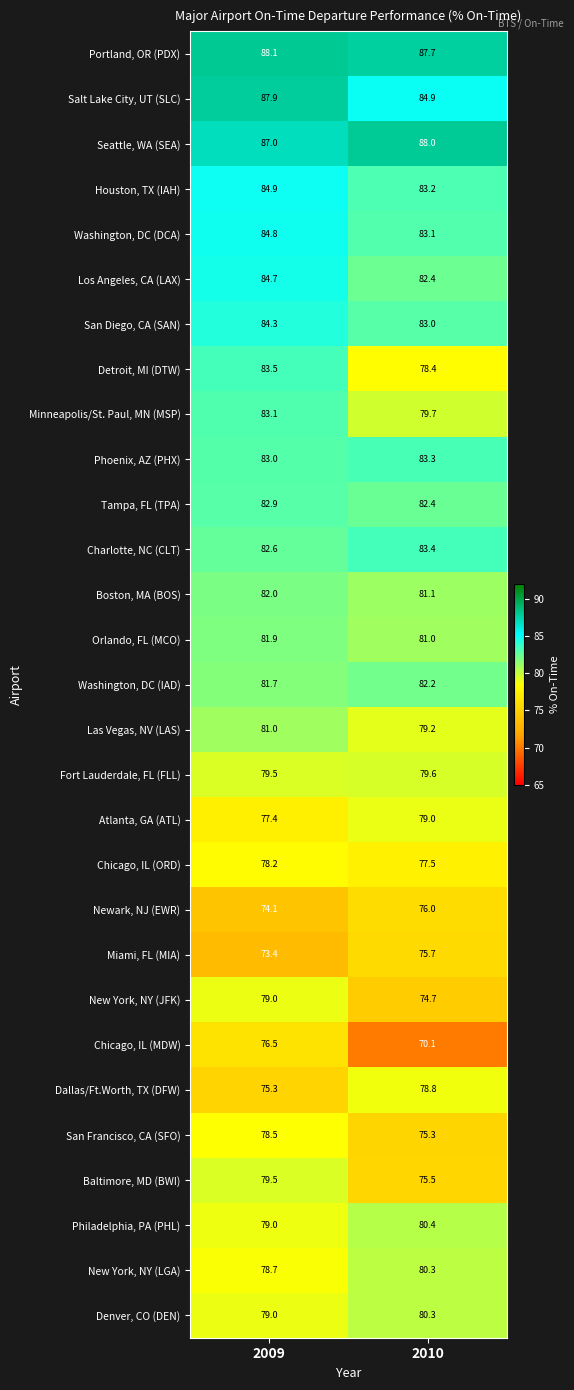

List the labels in order of New York, NY (LGA) value, smallest first.

2009, 2010